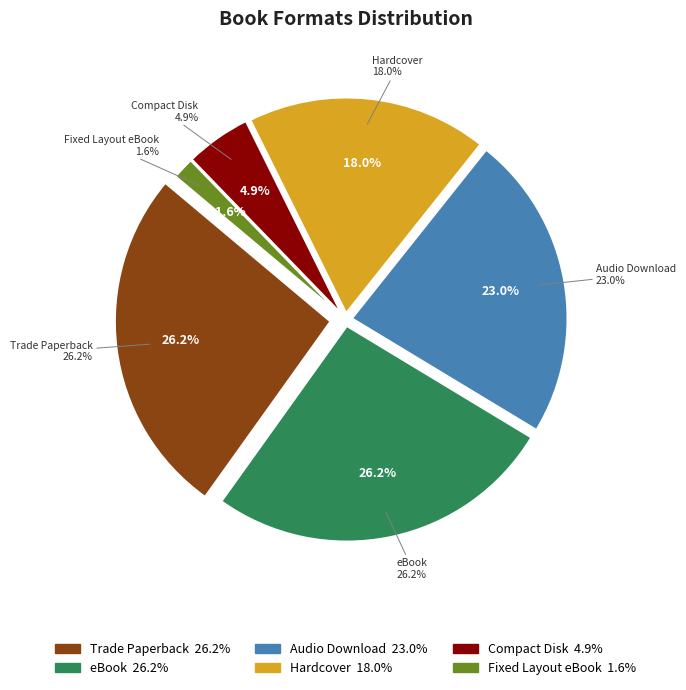

Which slice is the largest?

Trade Paperback